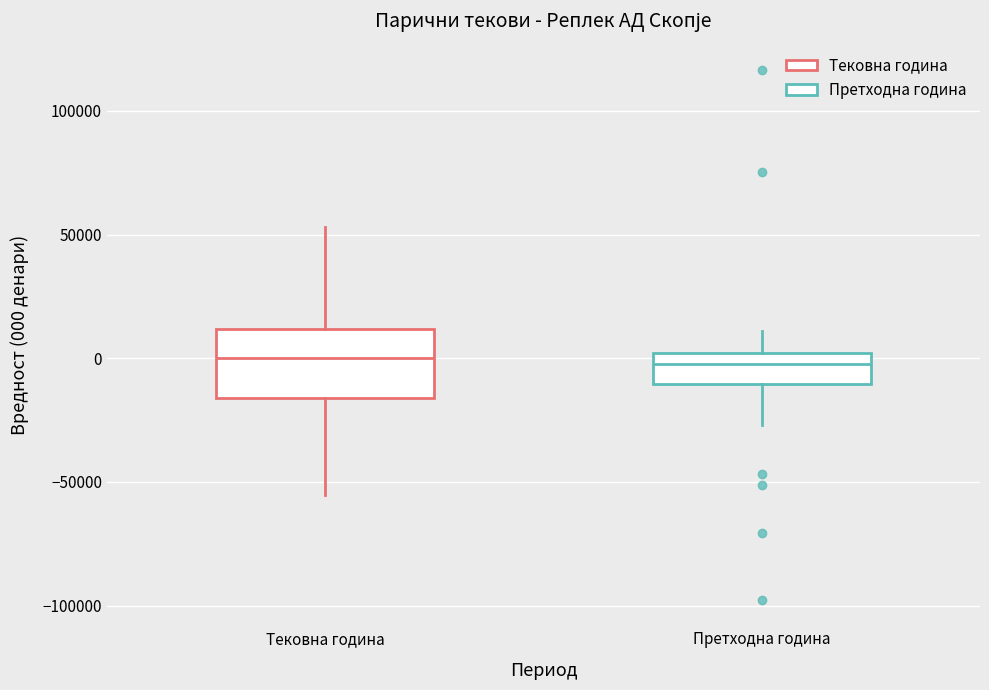

Reading left to right, transcribe this box plot: for each box, give where its median line is, the range the box spans, and where its two whiskers end, as read against the y-axis. The values are not printed on the chart, so give them approximately, as read against the axis.

Тековна година: median 0, box -15000 to 10000, whiskers -55000 to 55000
Претходна година: median 0 (inside the box), box -10000 to 0, whiskers -25000 to 10000